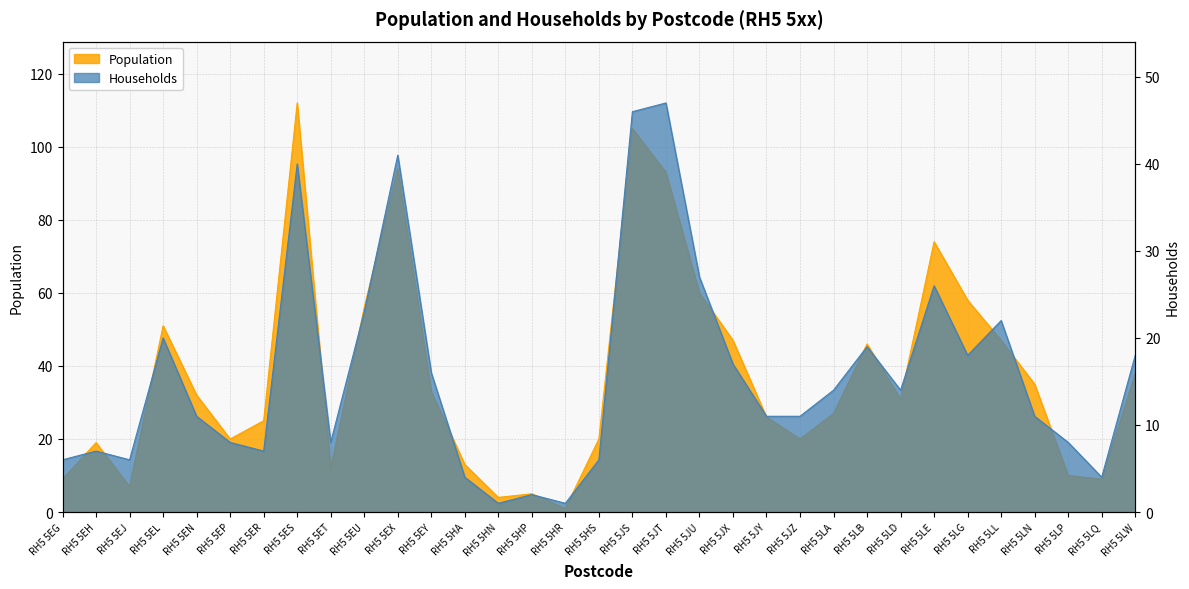

What is the label of the 26th point from the left?

RH5 5LD